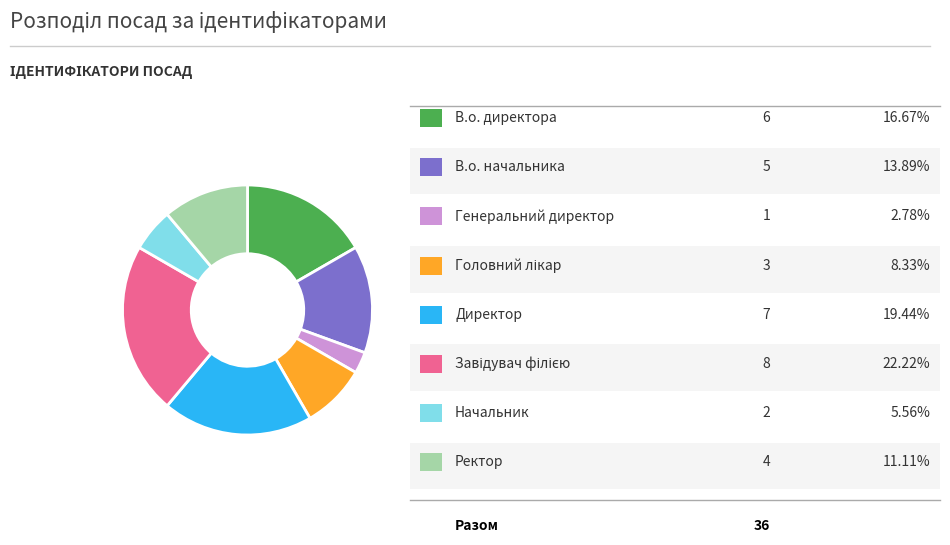

Count the number of slices in the pie.

8